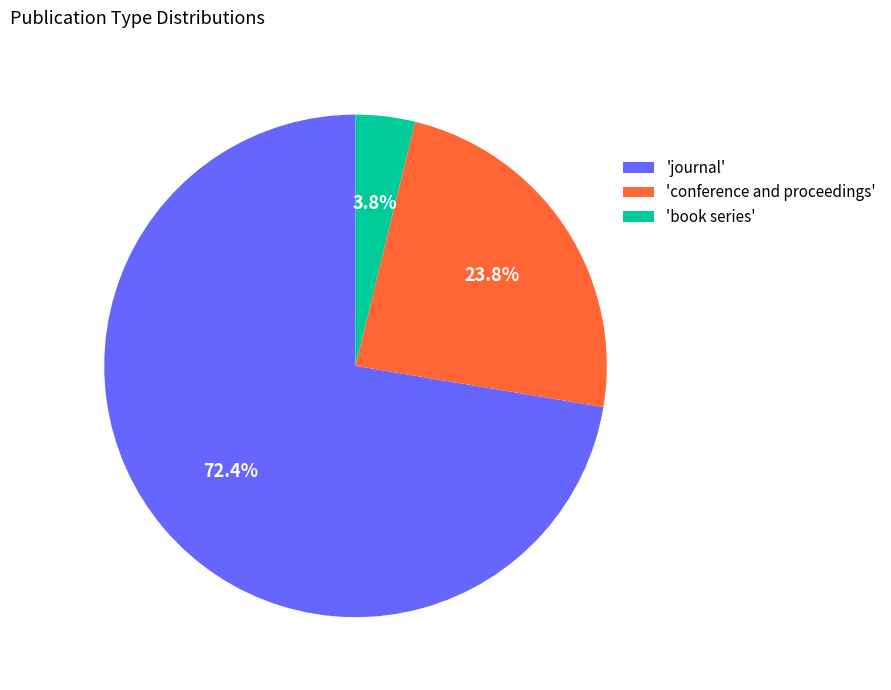

Rank the categories by value from highest to lowest.

'journal', 'conference and proceedings', 'book series'